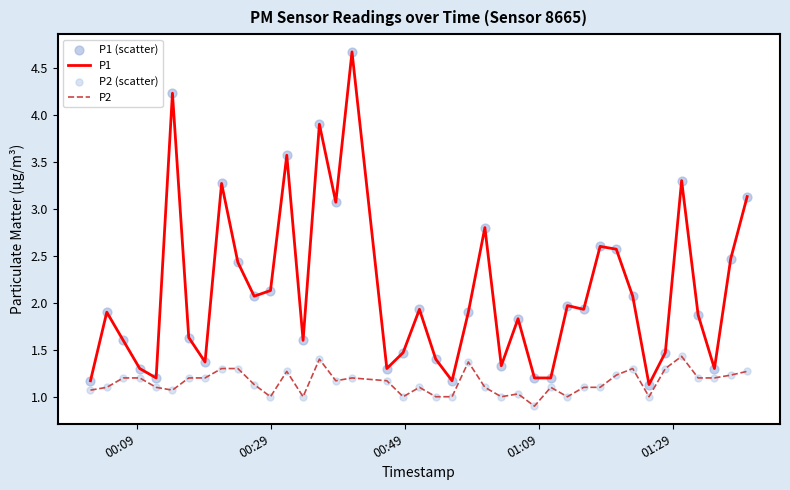

Which series has the largest range (max minus min)?

P1